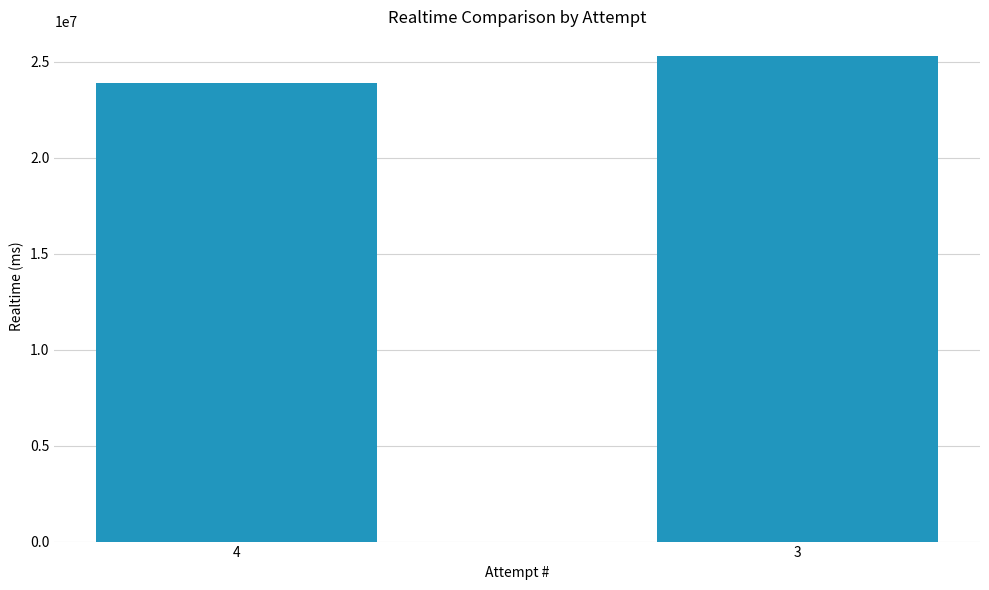

Are the bars grouped side by side (vs. stacked)?

No